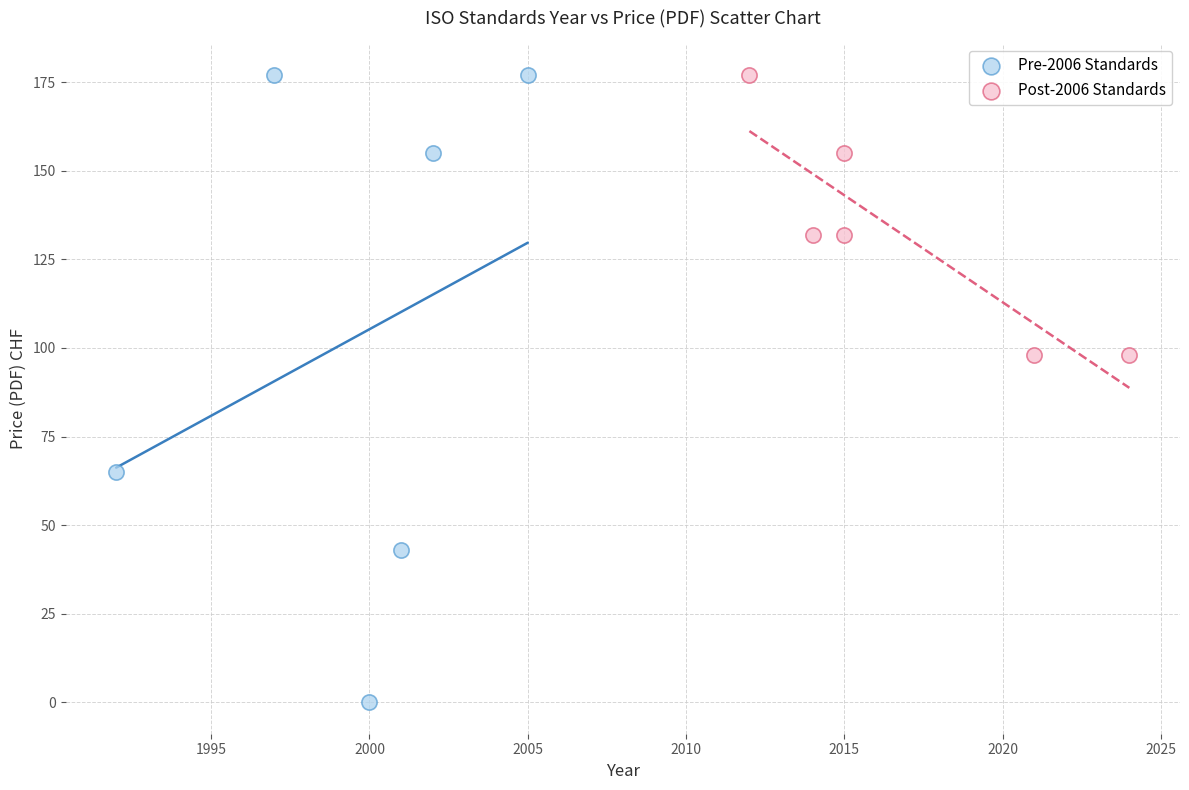

What are all the series names shown in the legend?

Pre-2006 Standards, Post-2006 Standards